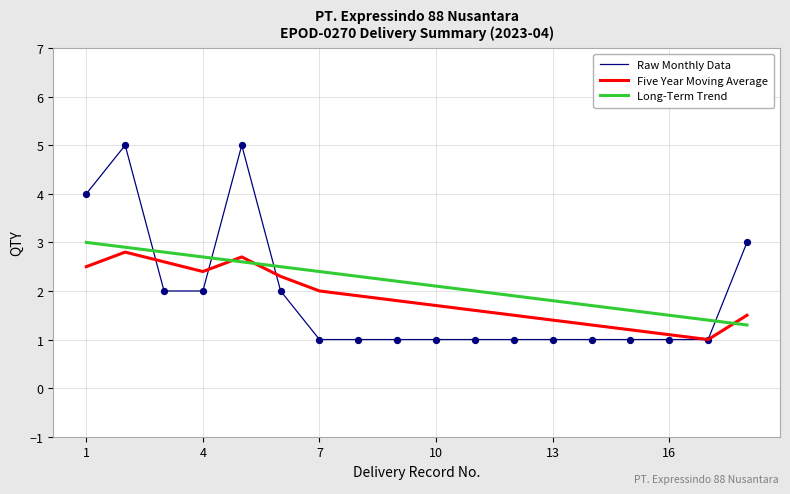

Which series has the largest range (max minus min)?

Raw Monthly Data